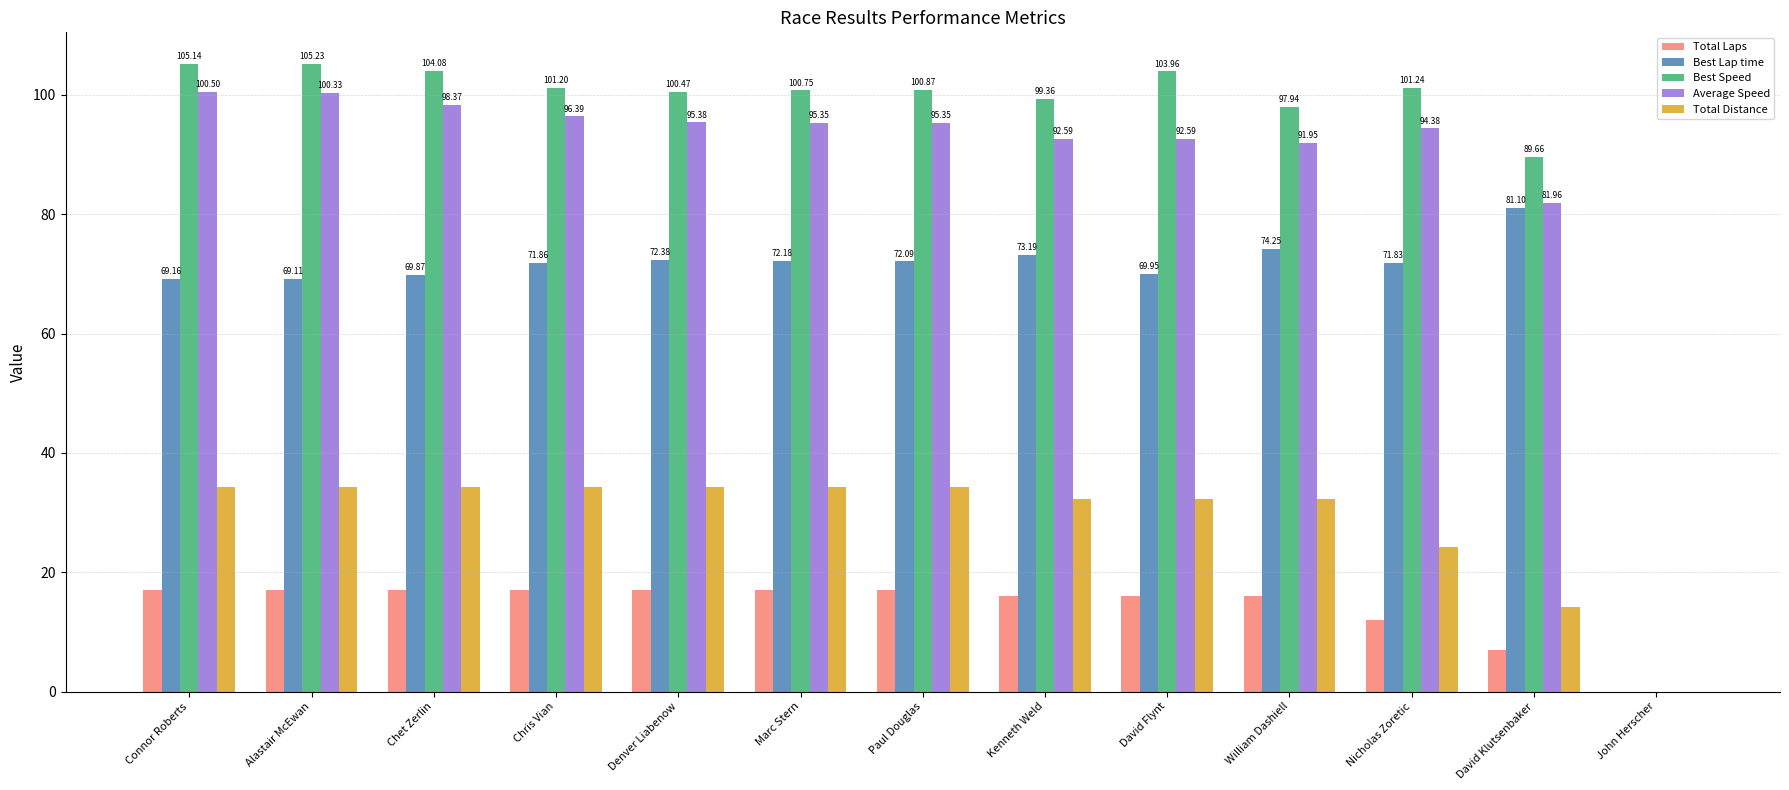

At which category is the sum across all series the highest?

Connor Roberts